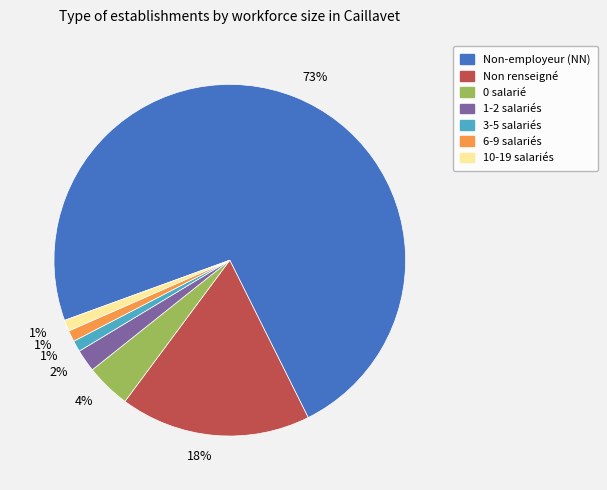

What percentage is the 3-5 salariés slice, to the nearest percent?

1%